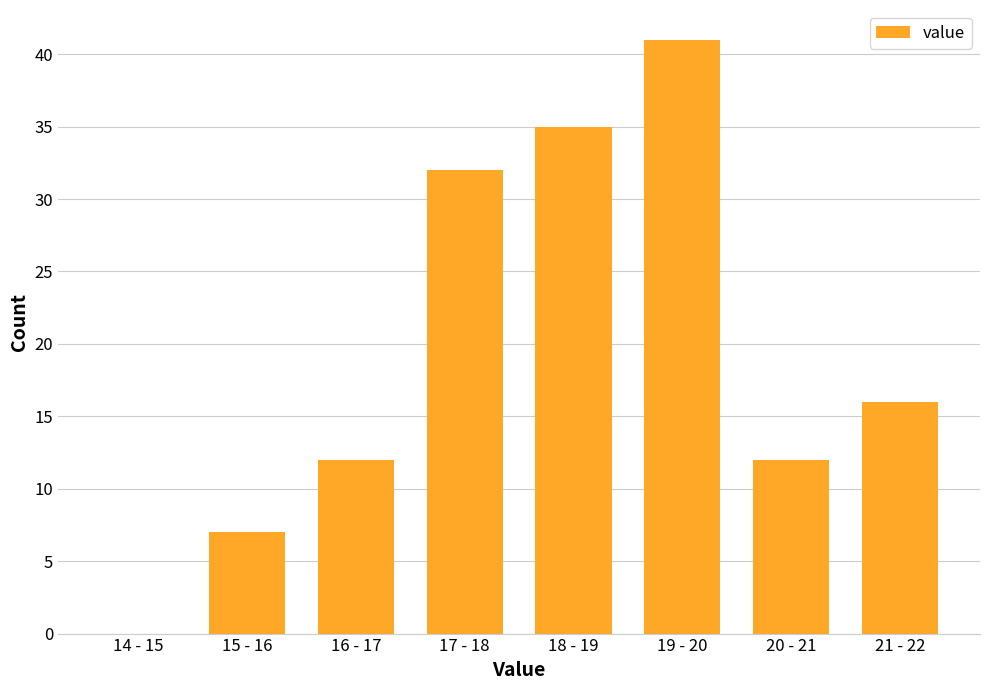

Reading left to right, extract all data points from this chart.

14 - 15=0	15 - 16=7	16 - 17=12	17 - 18=32	18 - 19=35	19 - 20=41	20 - 21=12	21 - 22=16